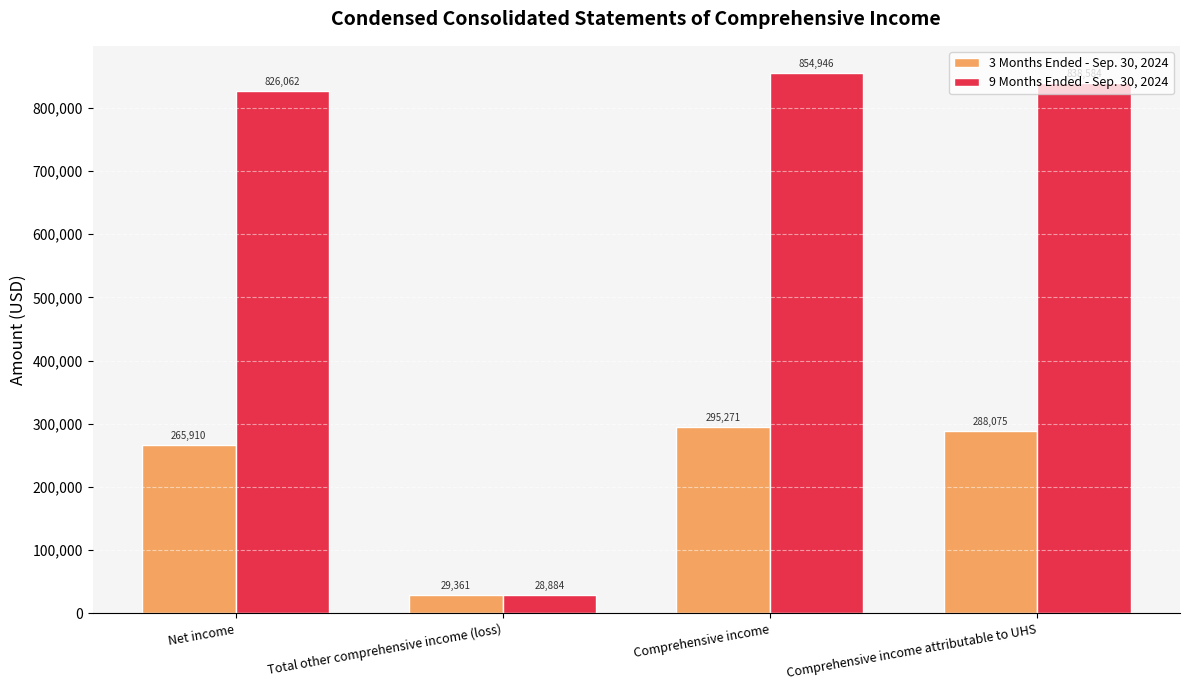

What is the spread (max minus min) of values at Total other comprehensive income (loss)?

477